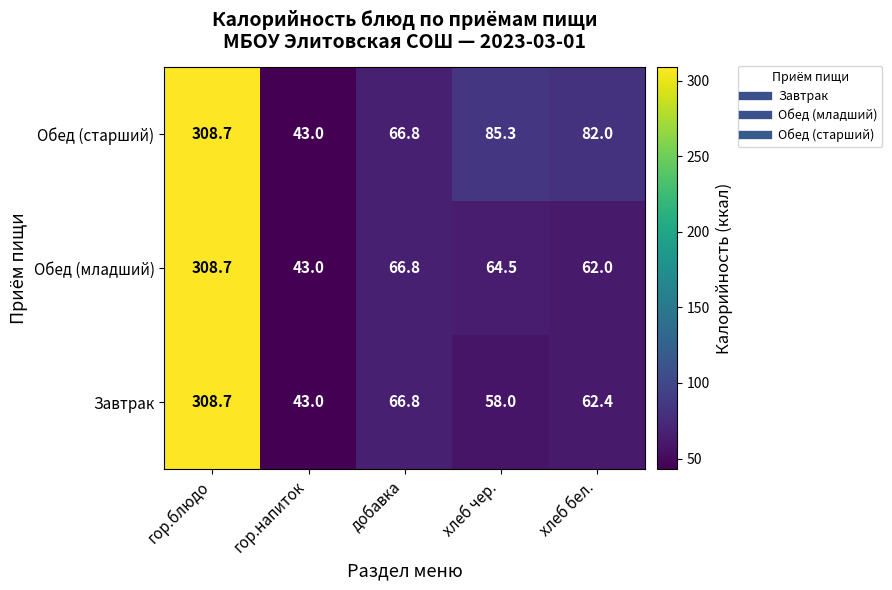

What is the sum of all Обед (младший) values?

545.0